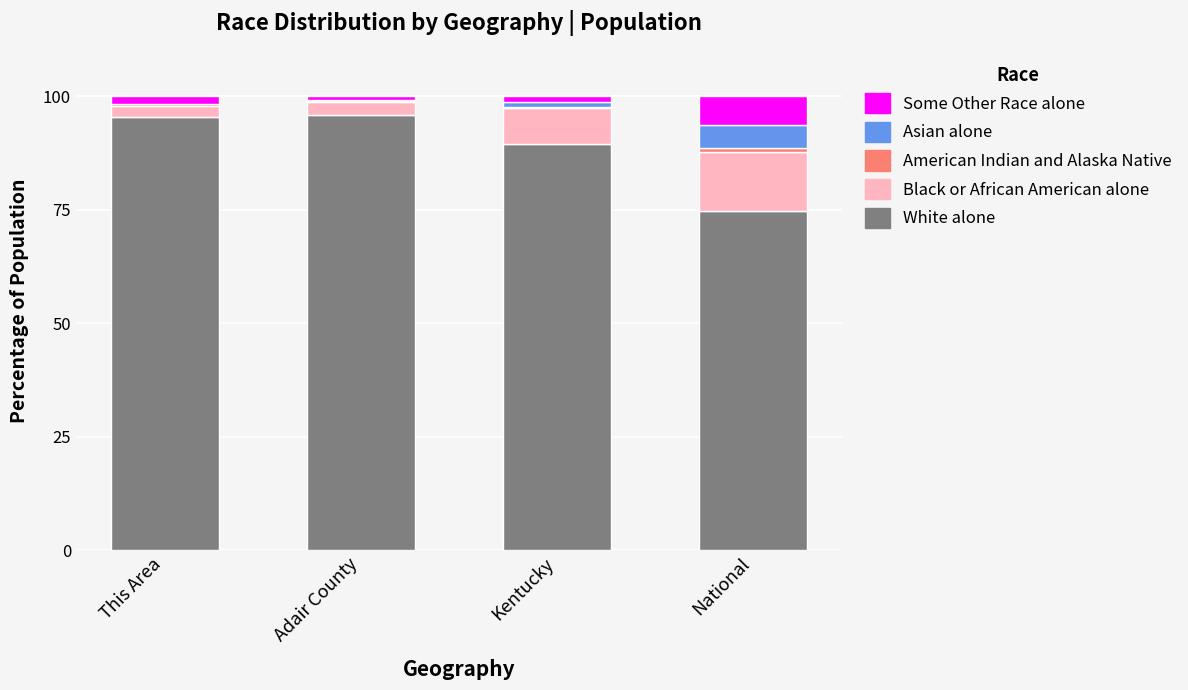

What is the highest value of the White alone series?

95.9